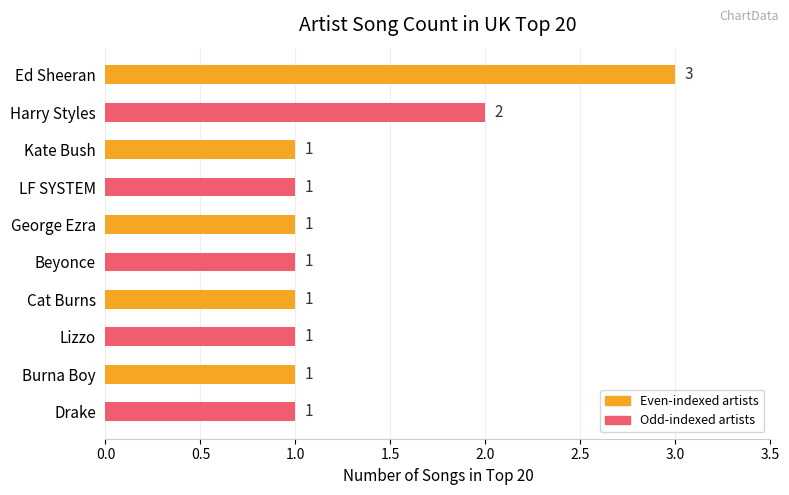

Where is the data nearest to the value 2?

Harry Styles